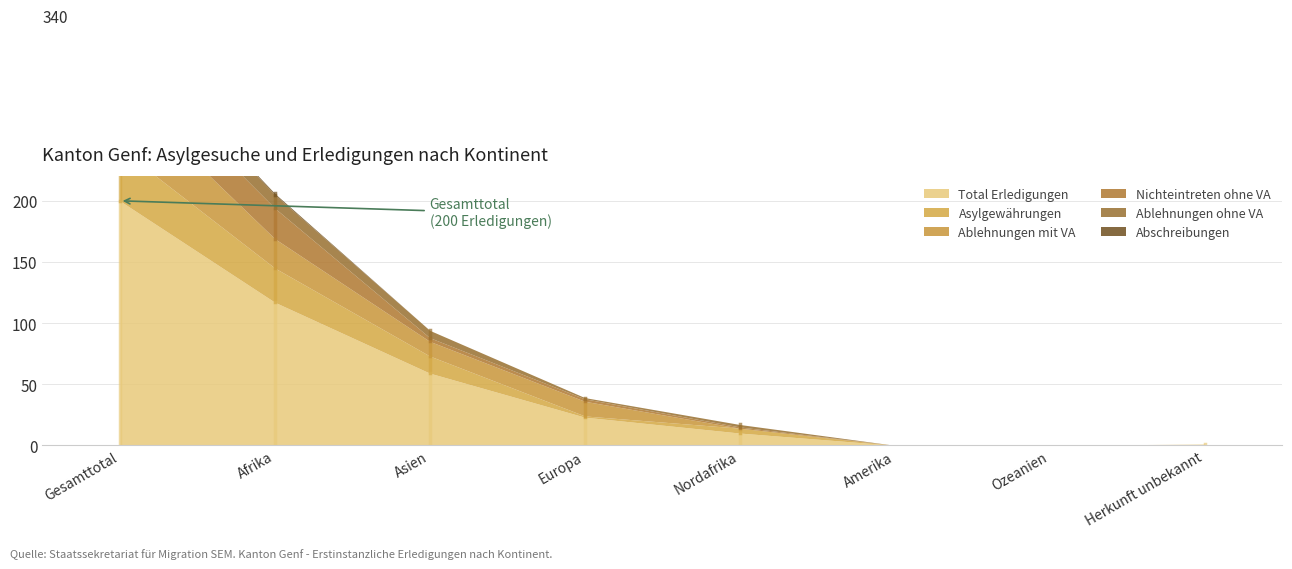

At Asien, list the series in order from smallest to largest.

Abschreibungen, Nichteintreten ohne VA, Ablehnungen ohne VA, Ablehnungen mit VA, Asylgewährungen, Total Erledigungen